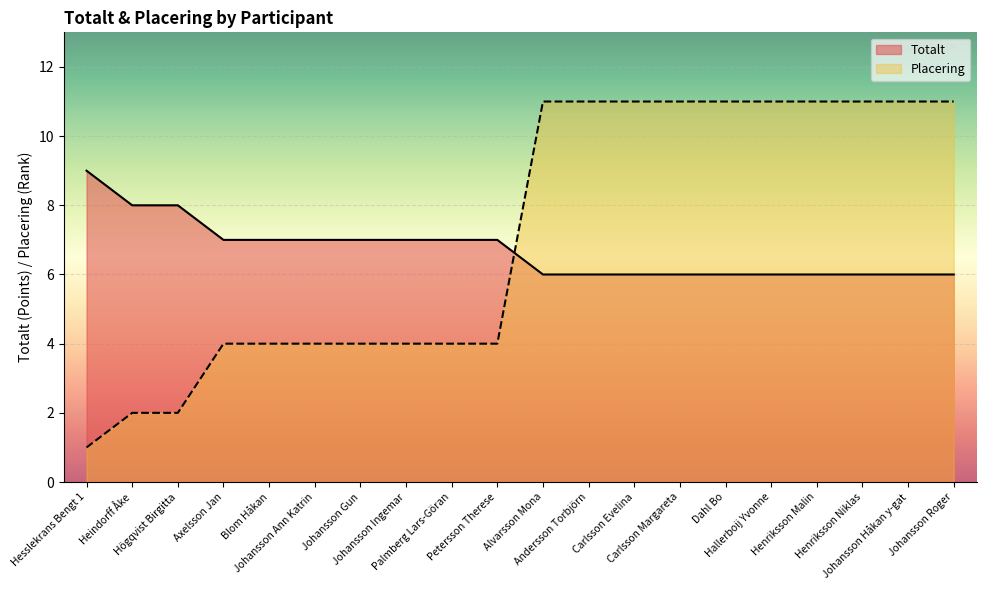

How many data points in Placering are less than 11?

10